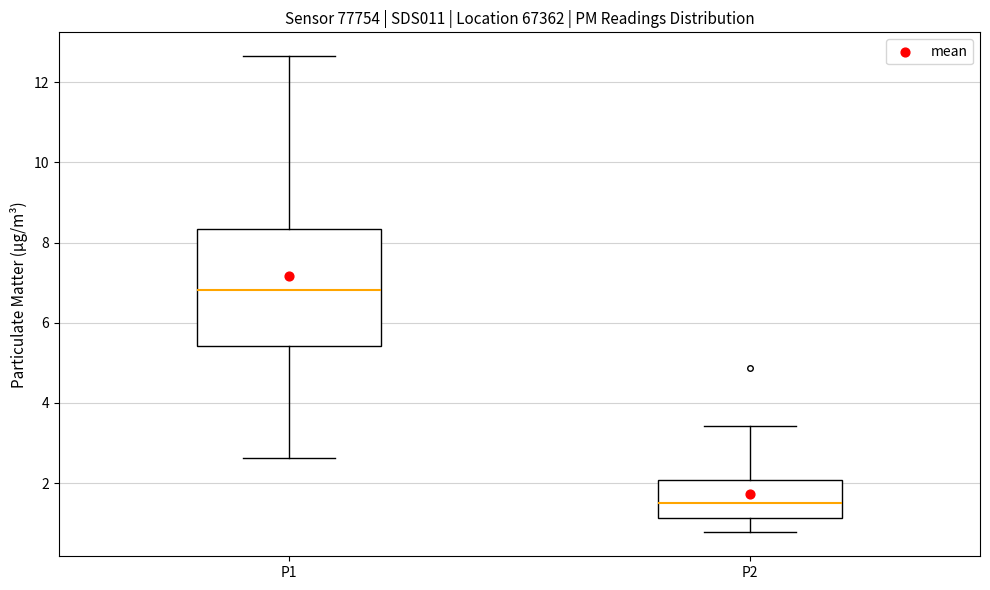

Reading left to right, transcribe this box plot: for each box, give where its median line is, the range the box spans, and where its two whiskers end, as read against the y-axis. The values are not printed on the chart, so give them approximately, as read against the axis.

P1: median 6.8, box 5.4 to 8.4, whiskers 2.6 to 12.6
P2: median 1.6, box 1.2 to 2.0, whiskers 0.8 to 3.4